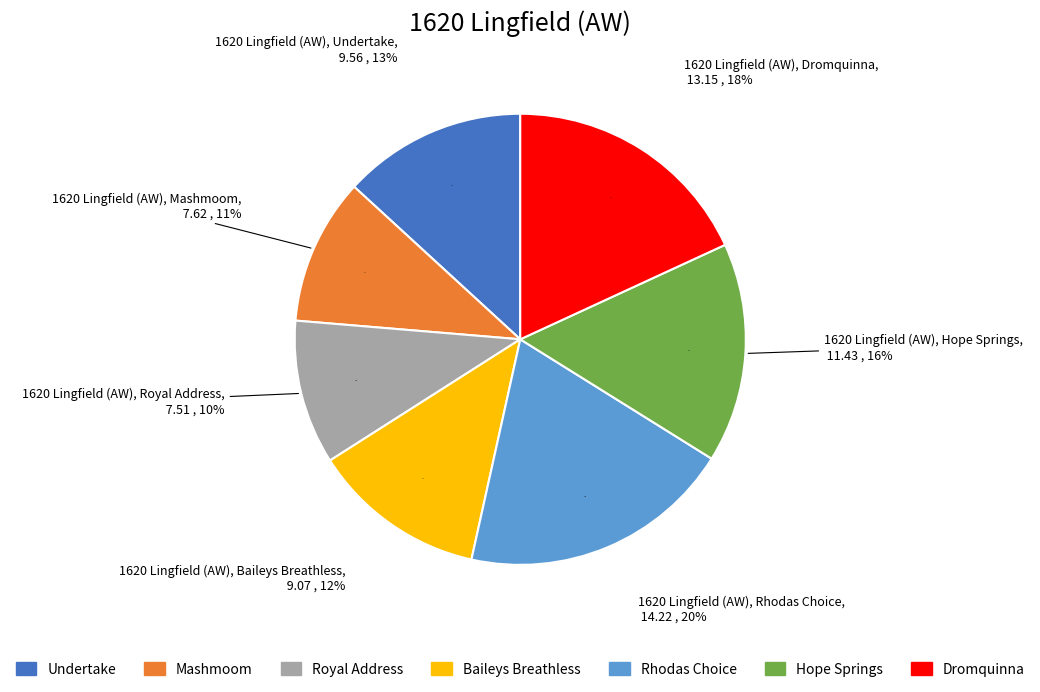

What percentage do Royal Address and Rhodas Choice together represent?

29.9%